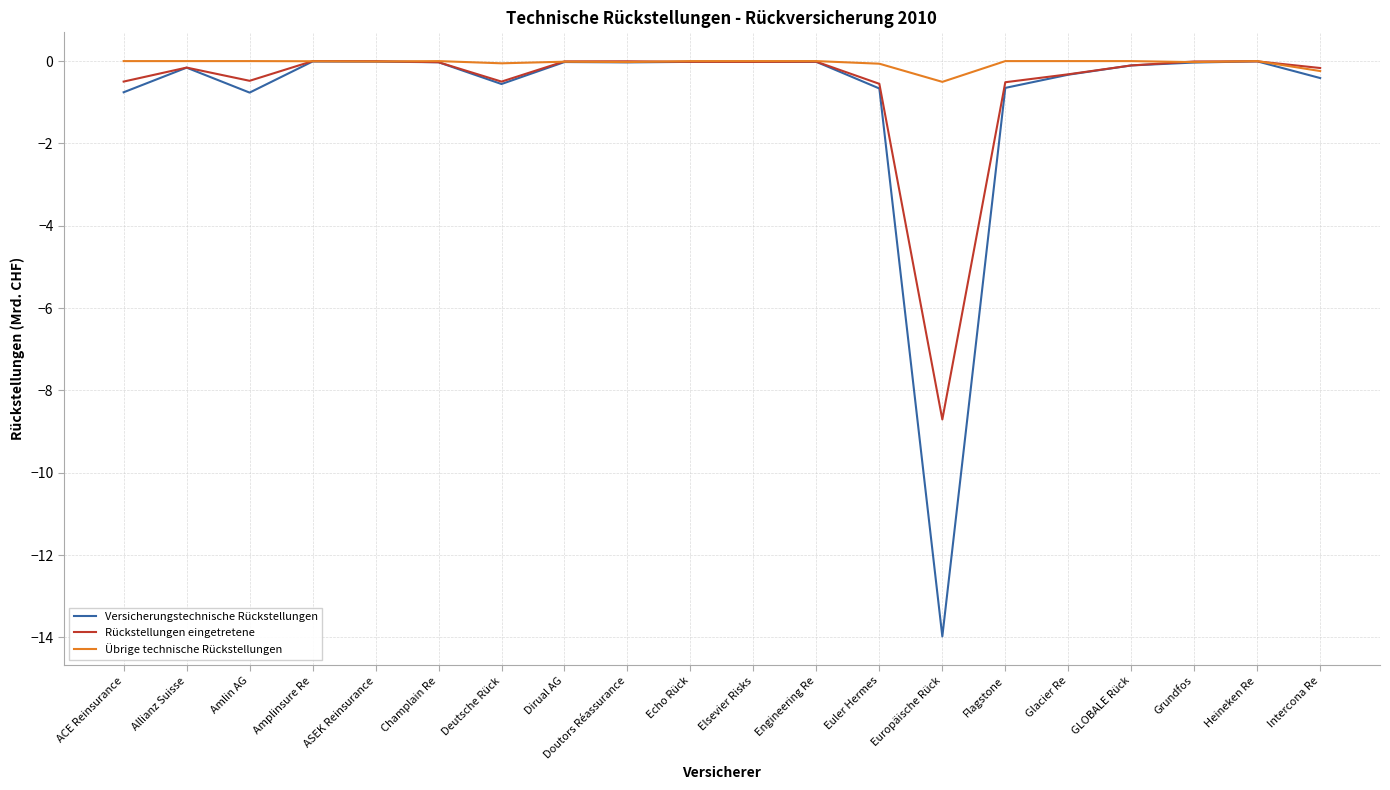

What position from the right is ACE Reinsurance?

20